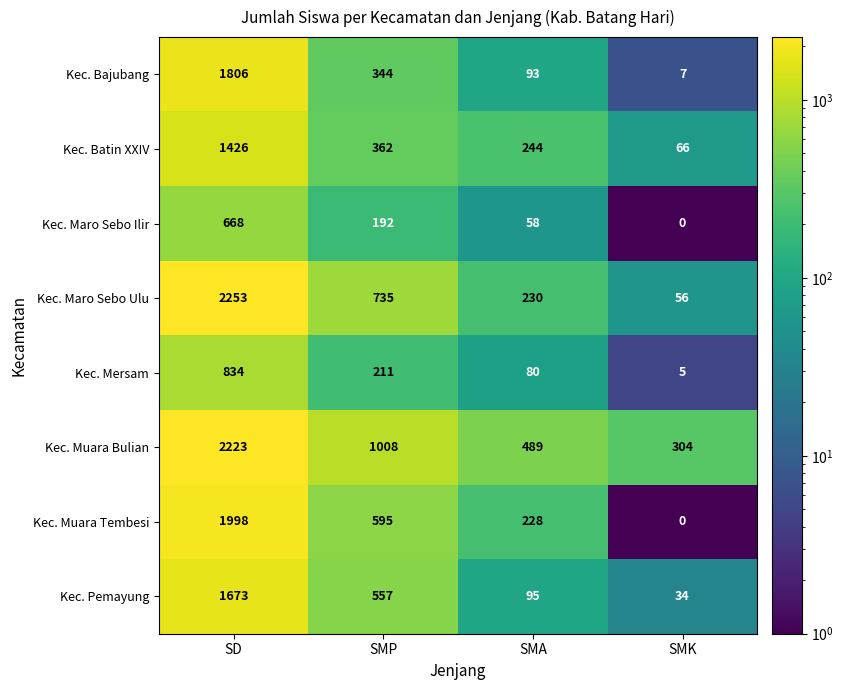

Between SMP and SMK, which series saw the biggest shift?

Kec. Muara Bulian